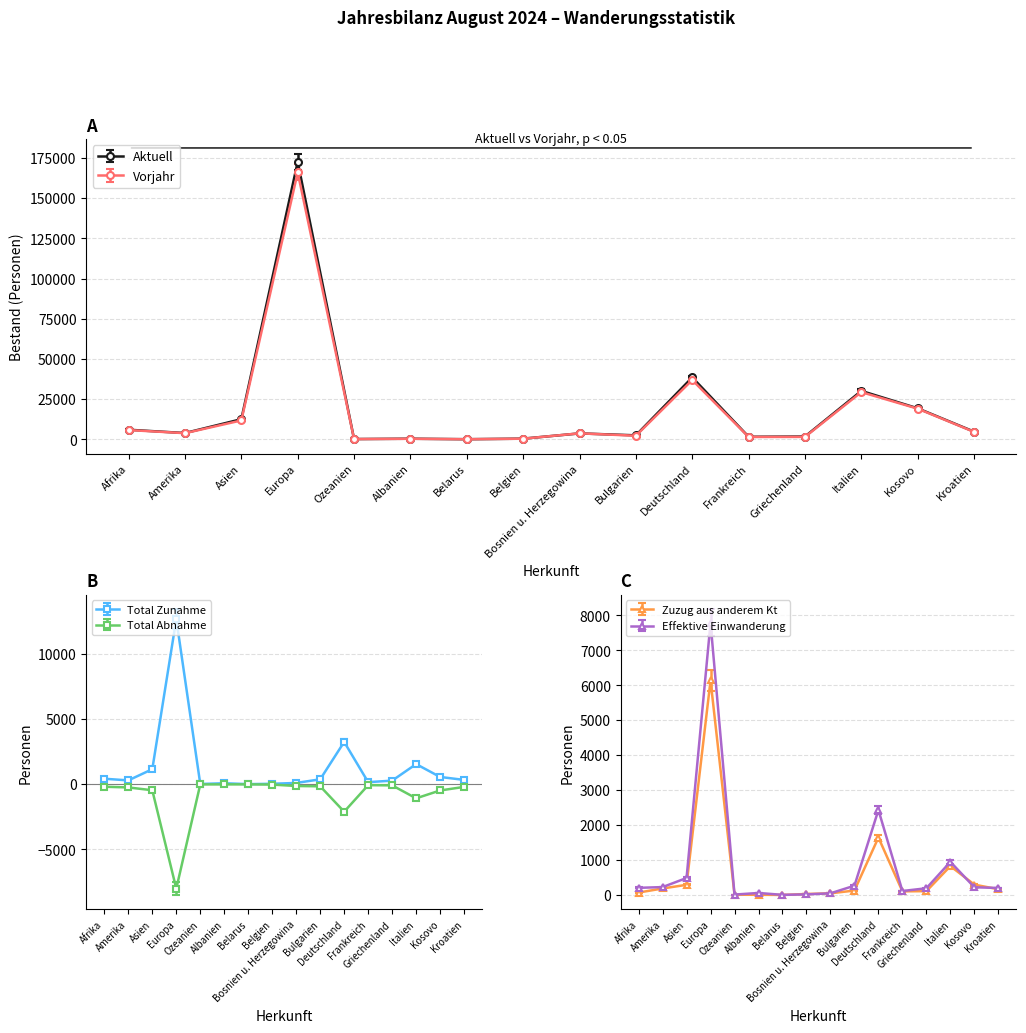

How many interior local valleys does the Total Zunahme series have?

4